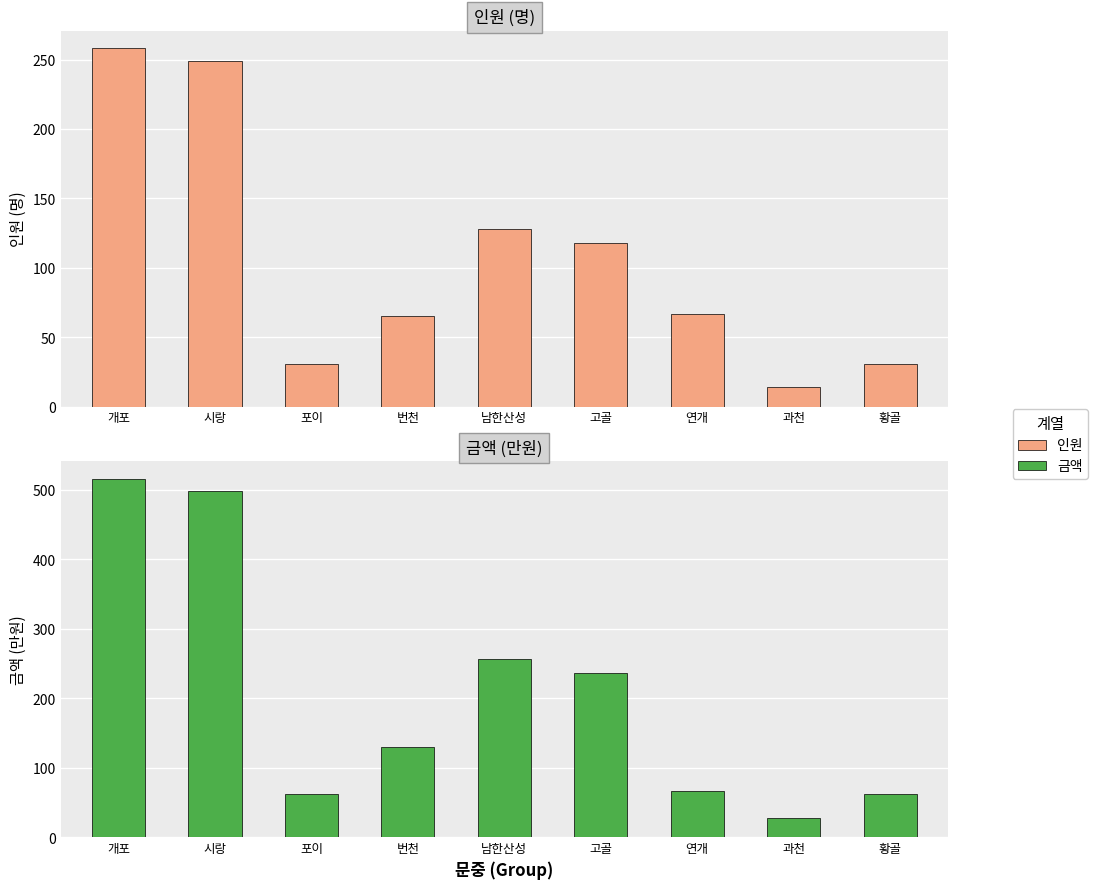

What is the label of the 3rd bar from the right?

연개